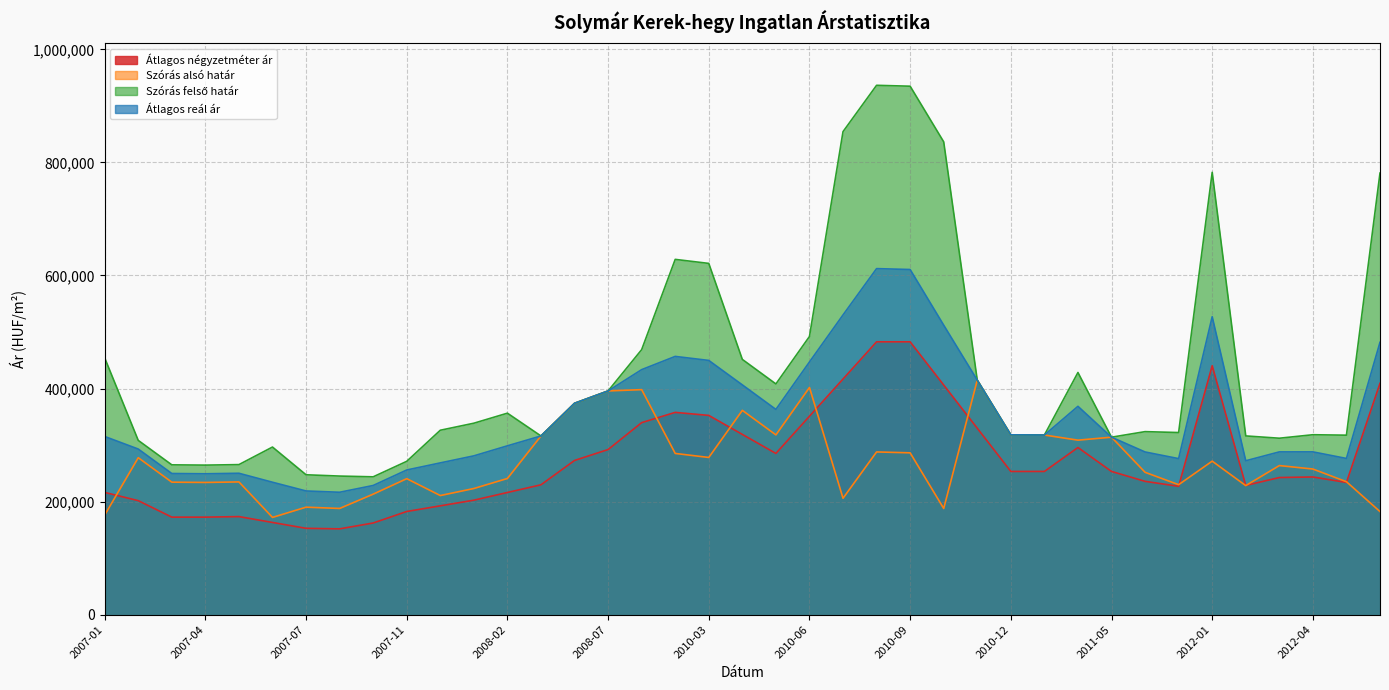

True or false: Szórás alsó határ has more than 0 interior local peaks.

True